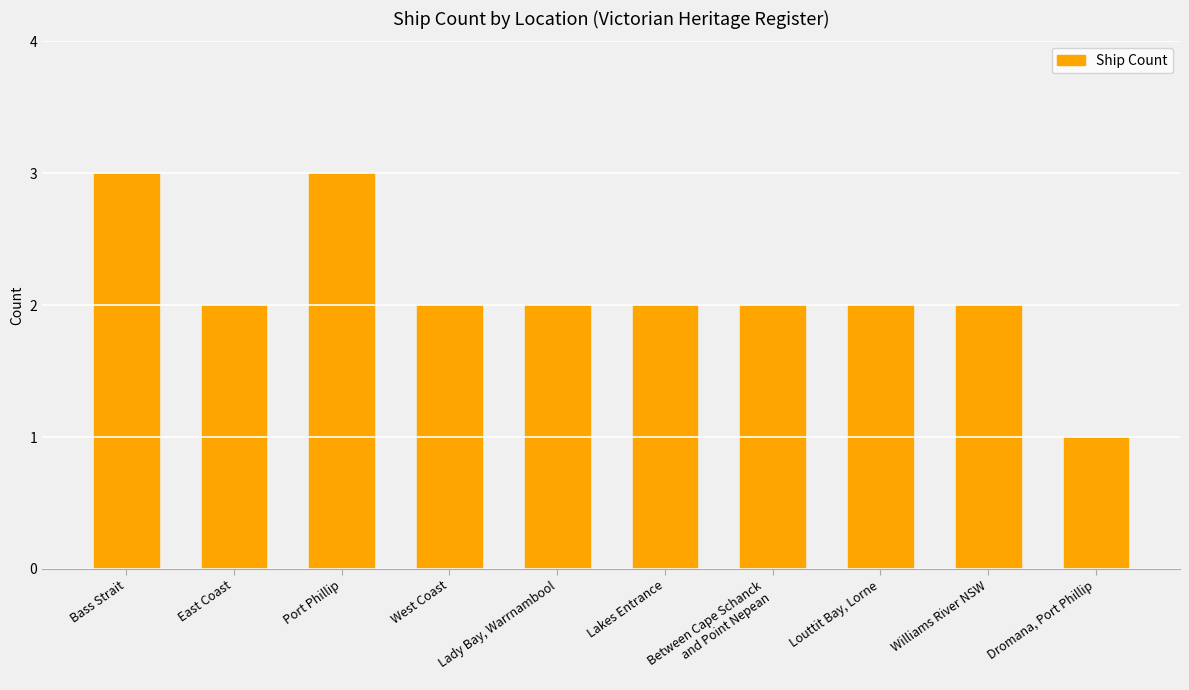

What is the approximate value at Port Phillip?

3